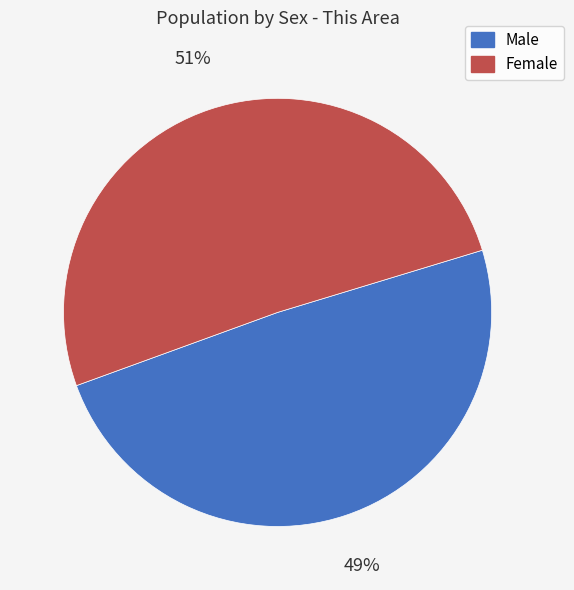

Rank the categories by value from highest to lowest.

Female, Male